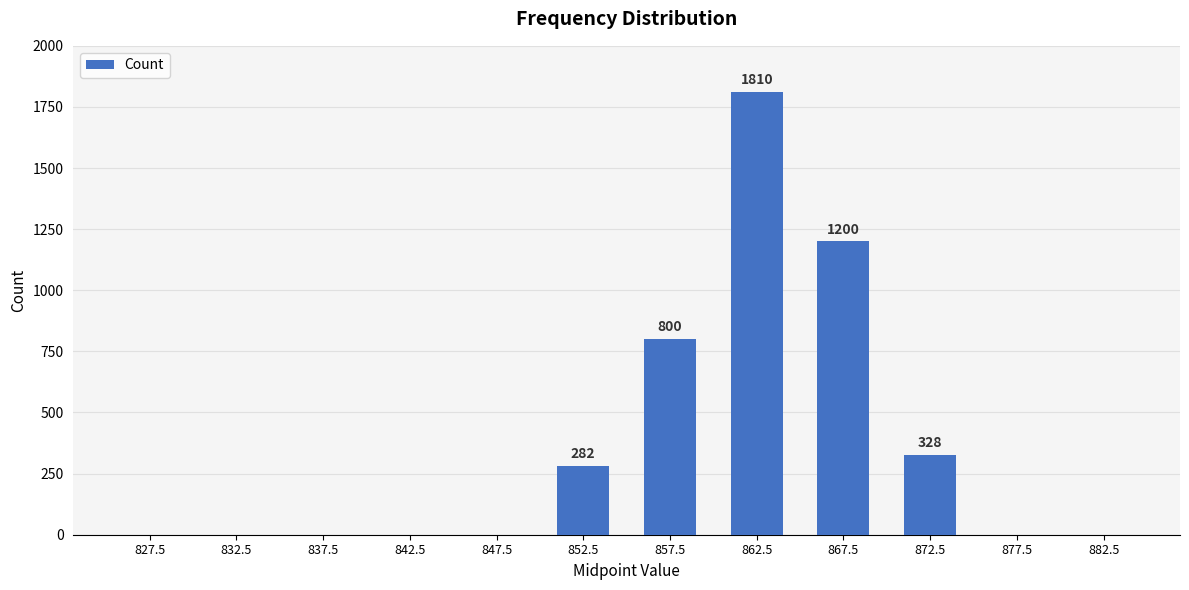

What is the average value?

368